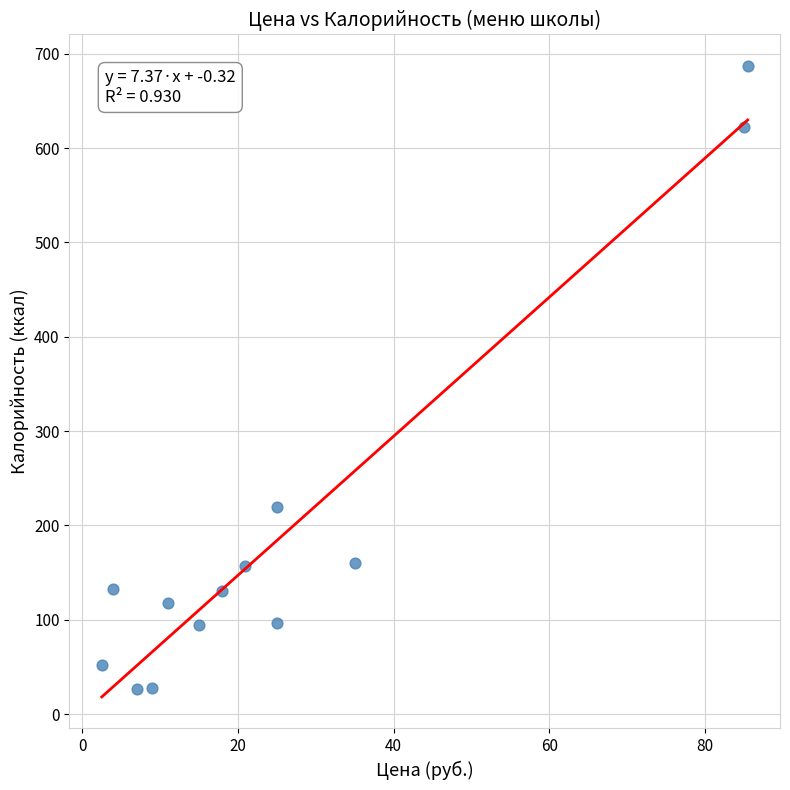

What Y value in the scatter plot is closest to 356?

220